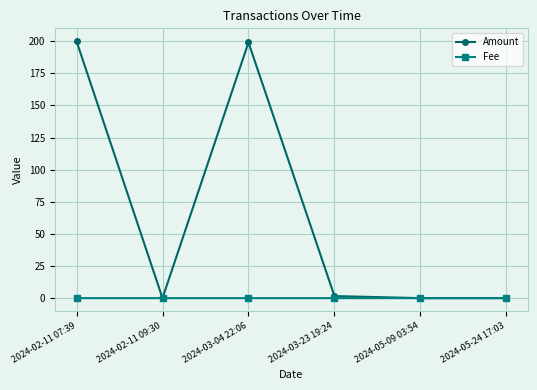

What is the maximum value shown in the chart?

200.0